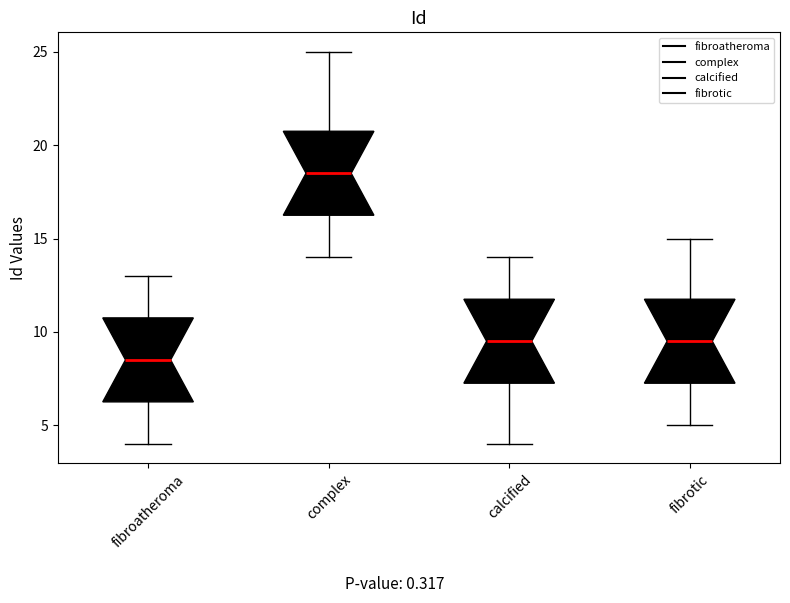

Reading left to right, transcribe this box plot: for each box, give where its median line is, the range the box spans, and where its two whiskers end, as read against the y-axis. The values are not printed on the chart, so give them approximately, as read against the axis.

fibroatheroma: median 8.5, box 6.5 to 11.0, whiskers 4.0 to 13.0
complex: median 18.5, box 16.5 to 21.0, whiskers 14.0 to 25.0
calcified: median 9.5, box 7.5 to 12.0, whiskers 4.0 to 14.0
fibrotic: median 9.5, box 7.5 to 12.0, whiskers 5.0 to 15.0